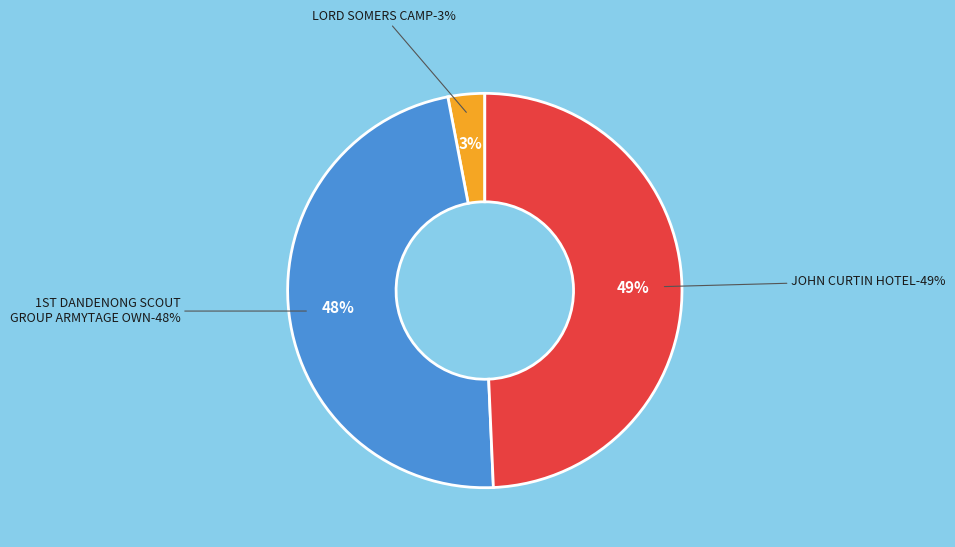

True or false: JOHN CURTIN HOTEL accounts for 63% of the total.

False